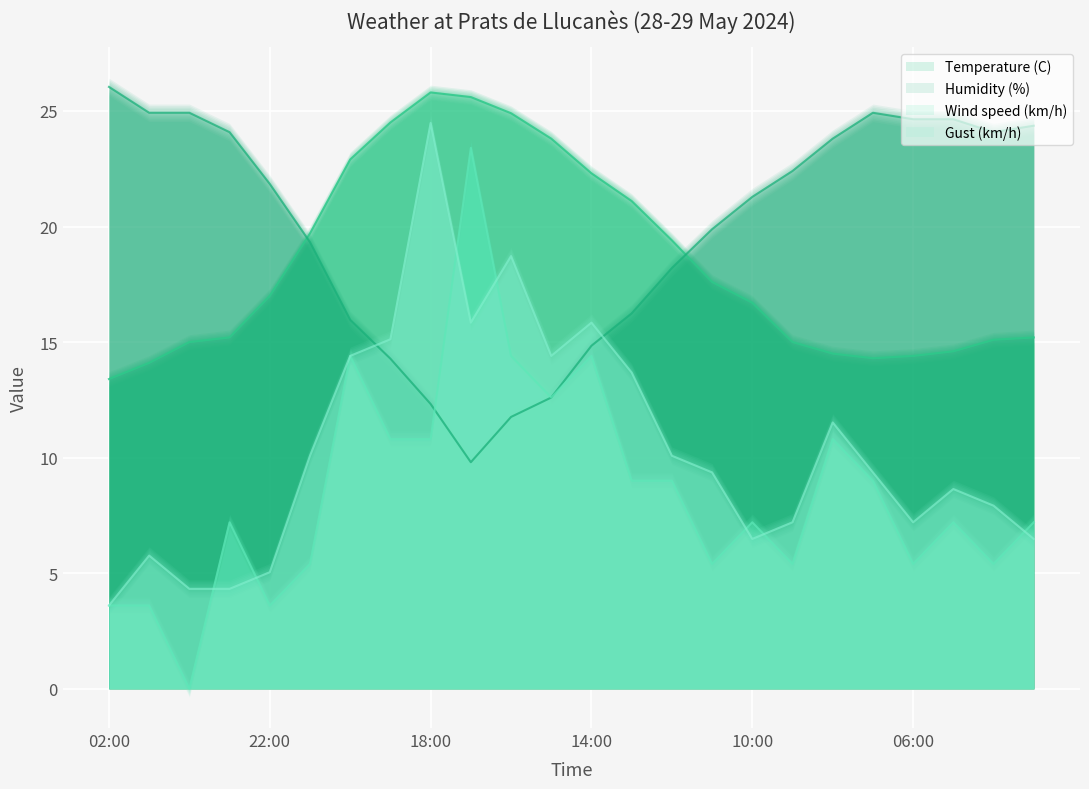

How many data points in Humidity (%) are above 21?

13